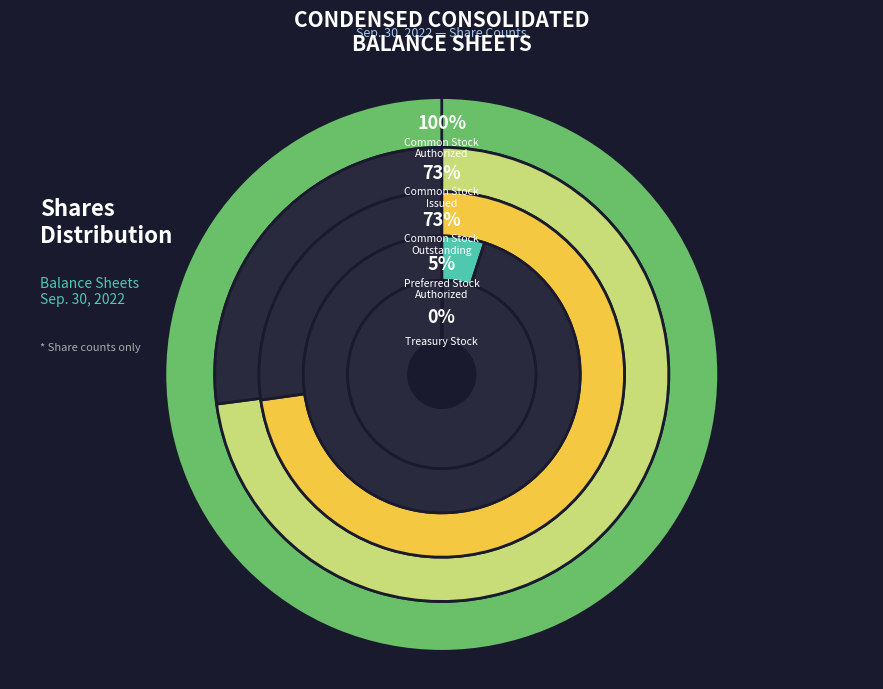

Which category has the biggest portion of the pie?

Common Stock
Authorized